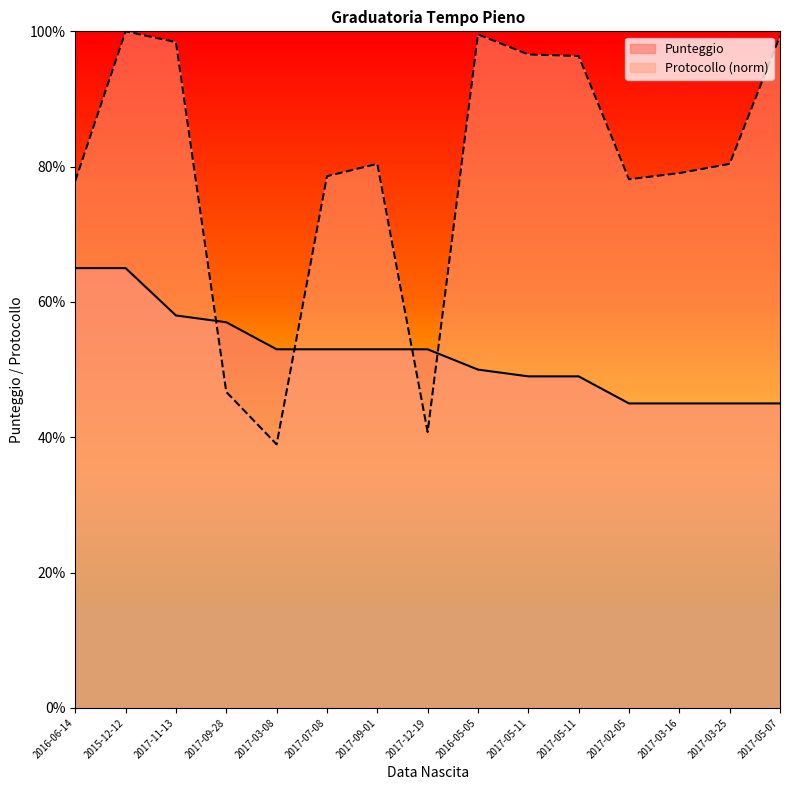

List the labels in order of Punteggio value, largest first.

2016-06-14, 2015-12-12, 2017-11-13, 2017-09-28, 2017-03-08, 2017-07-08, 2017-09-01, 2017-12-19, 2016-05-05, 2017-05-11, 2017-05-11, 2017-02-05, 2017-03-16, 2017-03-25, 2017-05-07